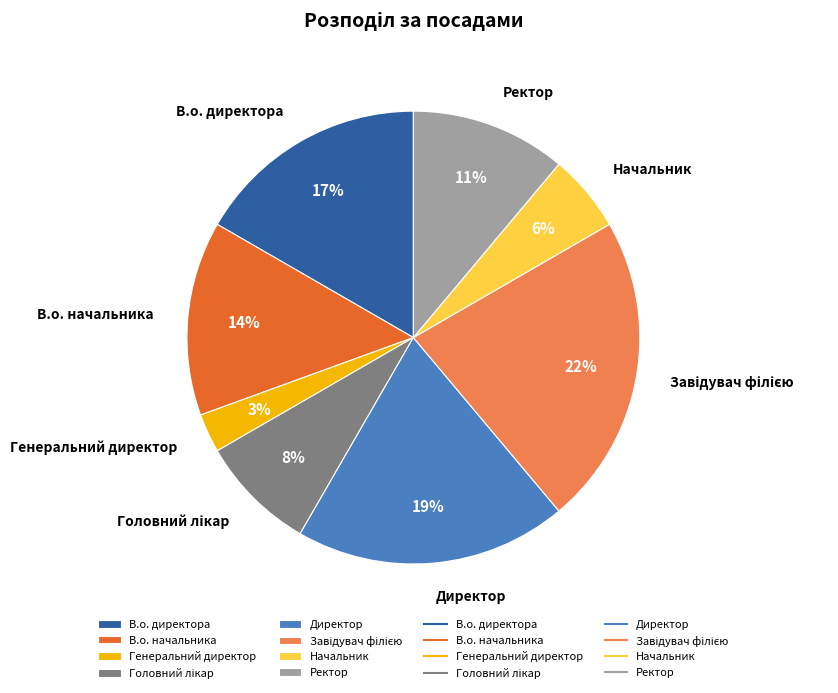

To the nearest percent, what percentage of the pie is Генеральний директор?

3%